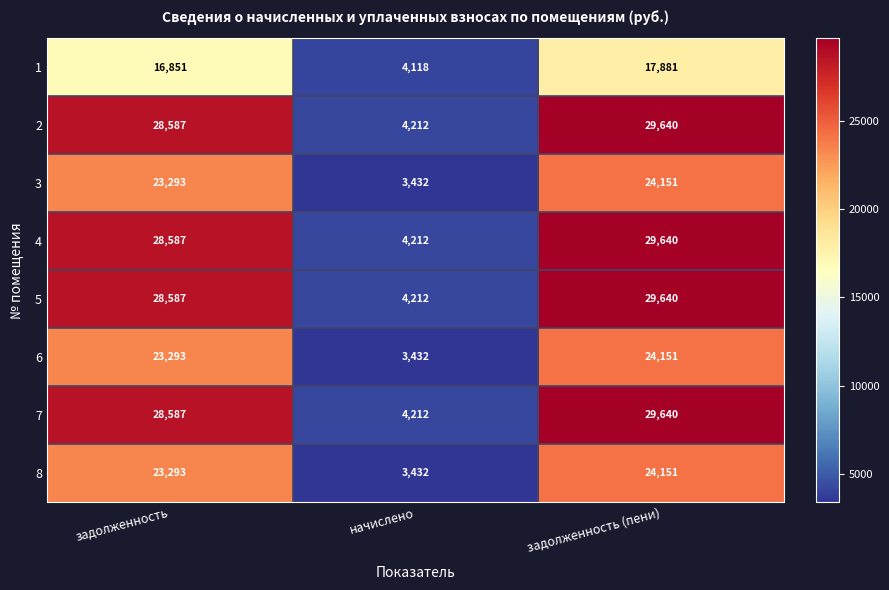

What is the approximate value of 4 at задолженность?

28587